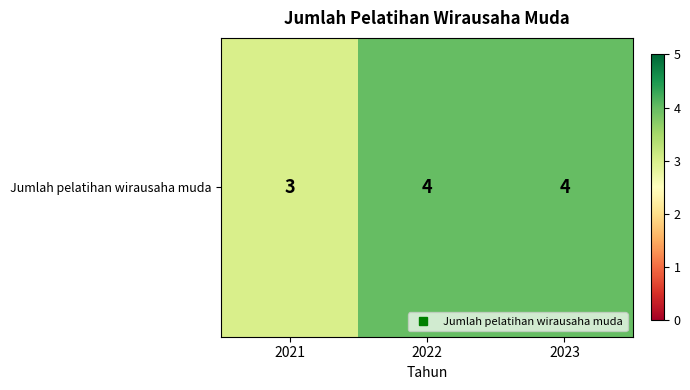

How many values are below 4?

1